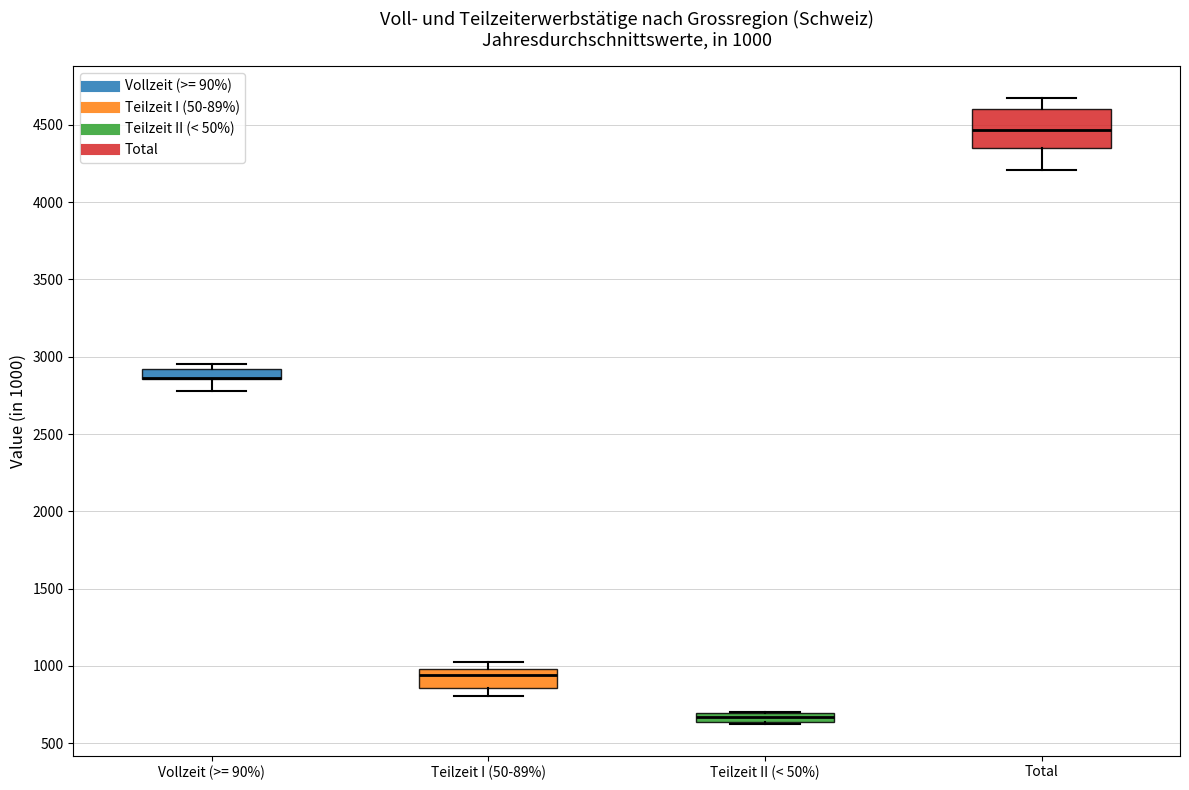

Comparing the boxes themselves (not the whiskers), which one is the tallest?

Total